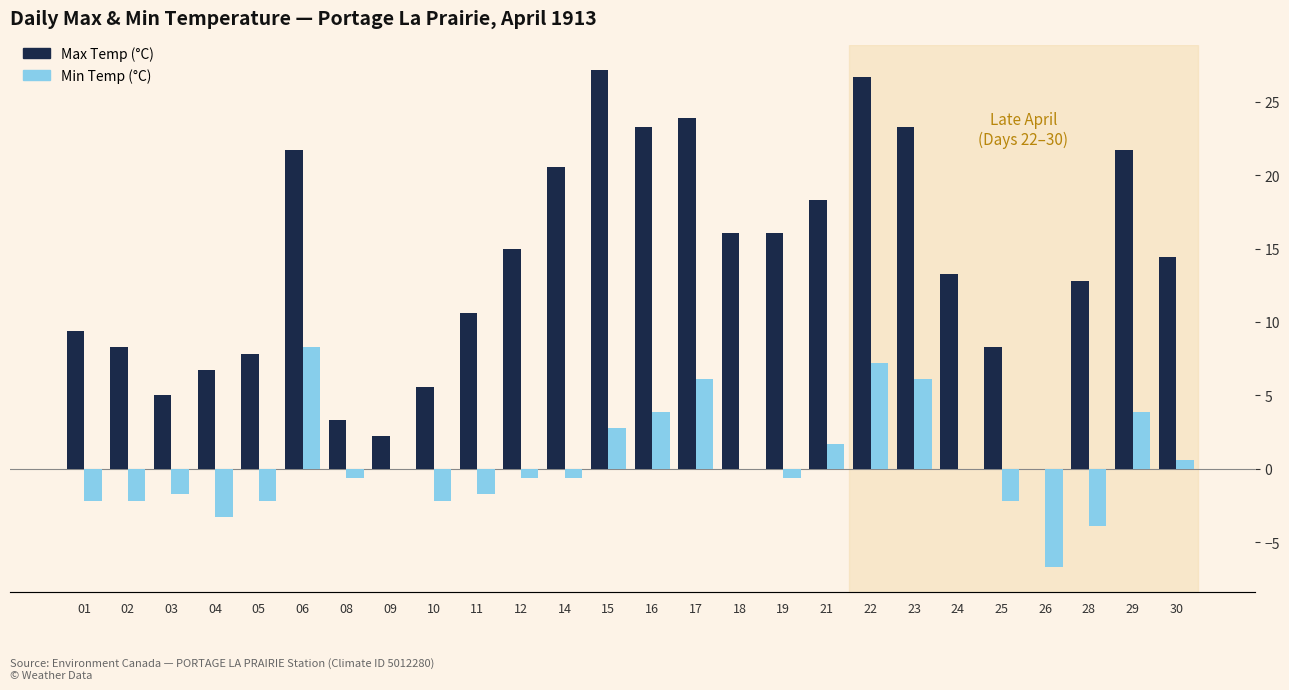

At which label does Min Temp (°C) first exceed 0?

06